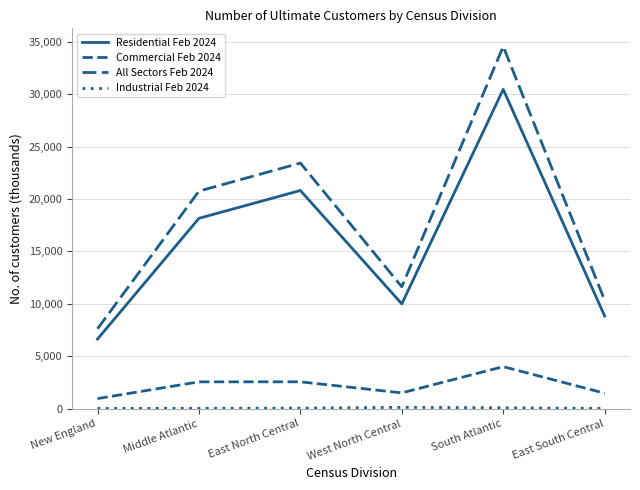

What position from the left is West North Central?

4